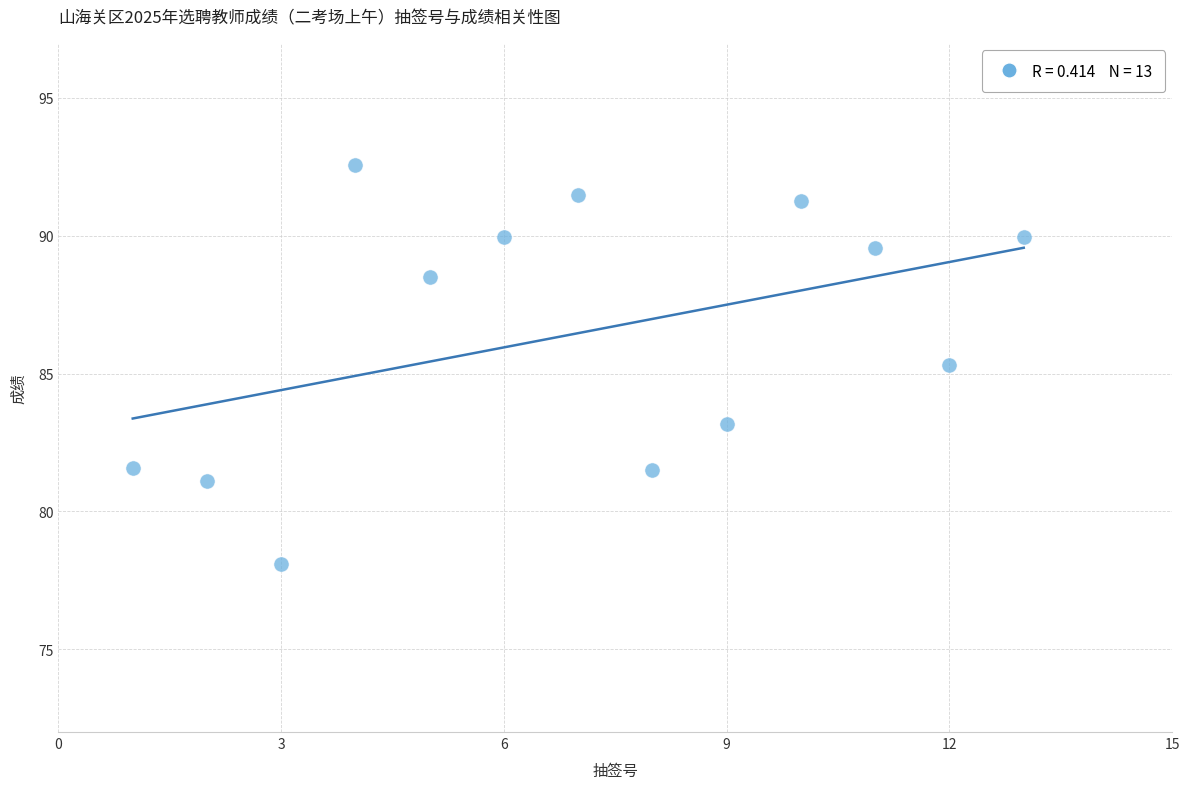

What is the range of Y values (max minus min)?

14.5